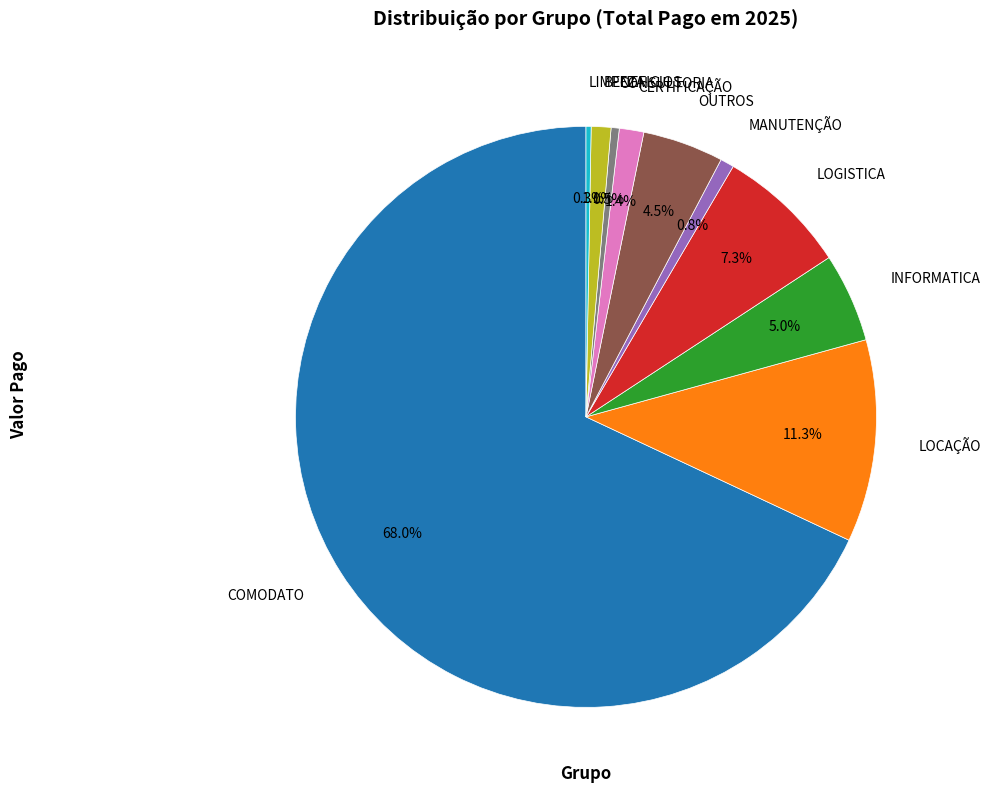

Does any single category account for the majority?

Yes